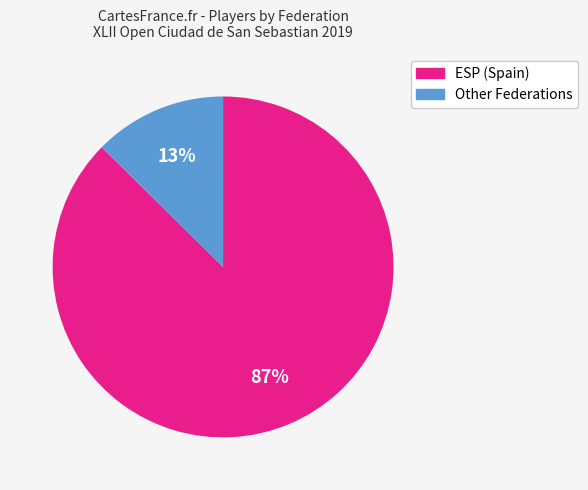

Which category accounts for the majority?

ESP